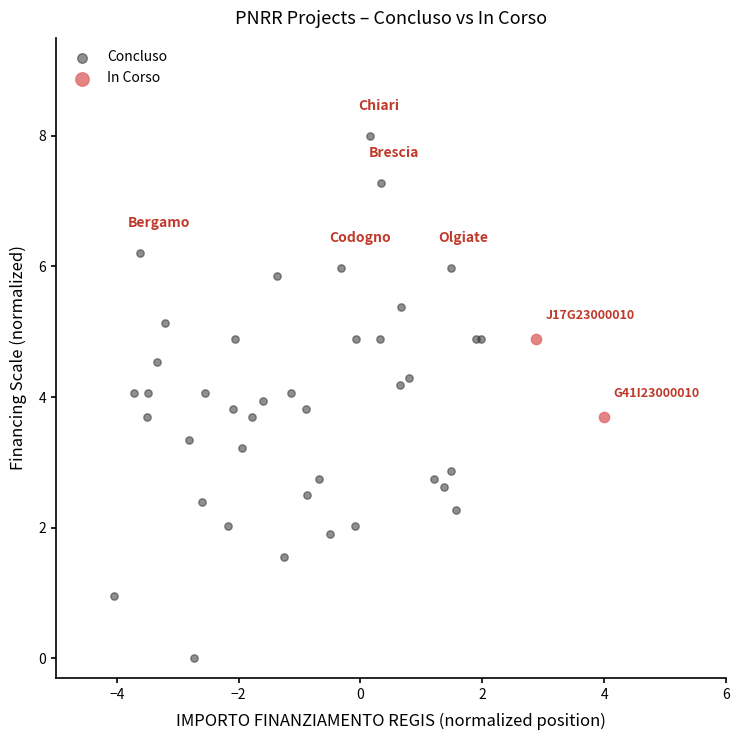

What are all the series names shown in the legend?

Concluso, In Corso